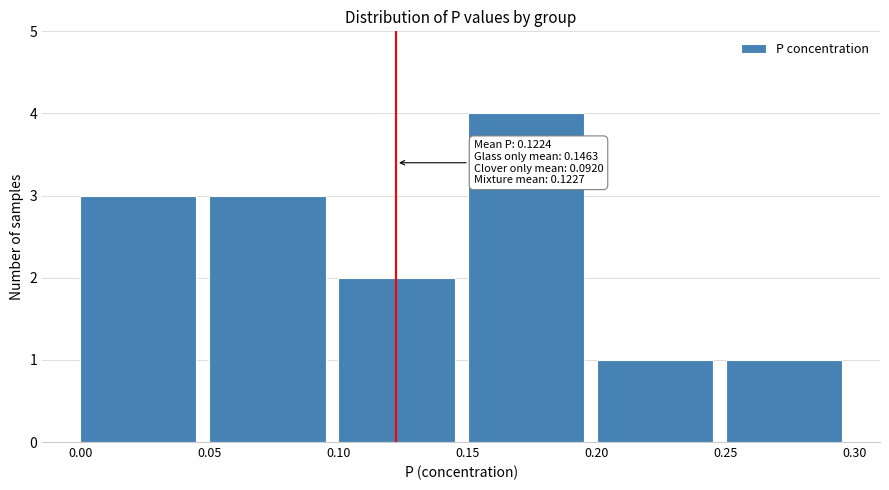

Which range on the x-axis has the tallest bar?

0.15 to 0.20